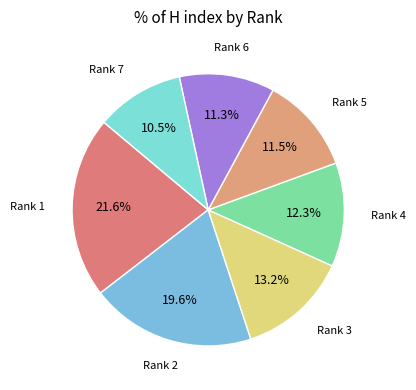

Which slice is the largest?

Rank 1